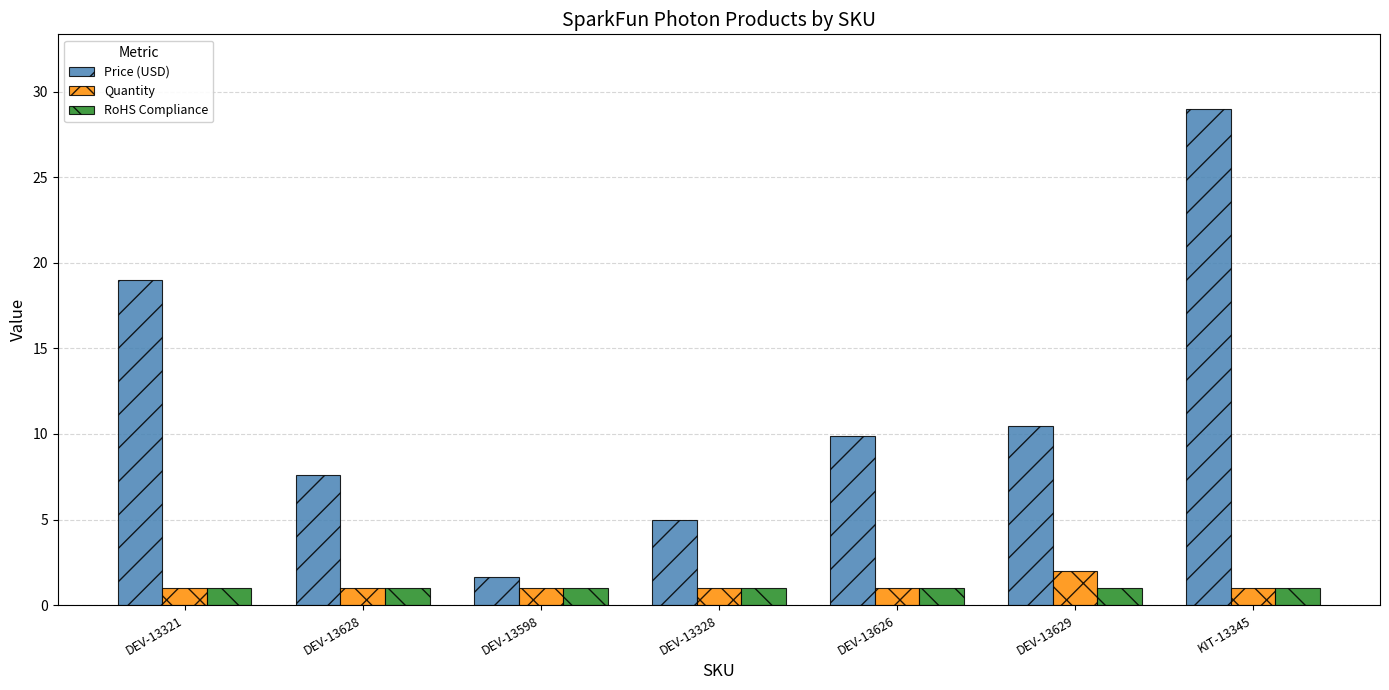

Reading left to right, list all the values displayed in this chart.

Price (USD): DEV-13321=19.0	DEV-13628=7.6	DEV-13598=1.6	DEV-13328=5.0	DEV-13626=9.9	DEV-13629=10.5	KIT-13345=29.0
Quantity: DEV-13321=1.0	DEV-13628=1.0	DEV-13598=1.0	DEV-13328=1.0	DEV-13626=1.0	DEV-13629=2.0	KIT-13345=1.0
RoHS Compliance: DEV-13321=1.0	DEV-13628=1.0	DEV-13598=1.0	DEV-13328=1.0	DEV-13626=1.0	DEV-13629=1.0	KIT-13345=1.0